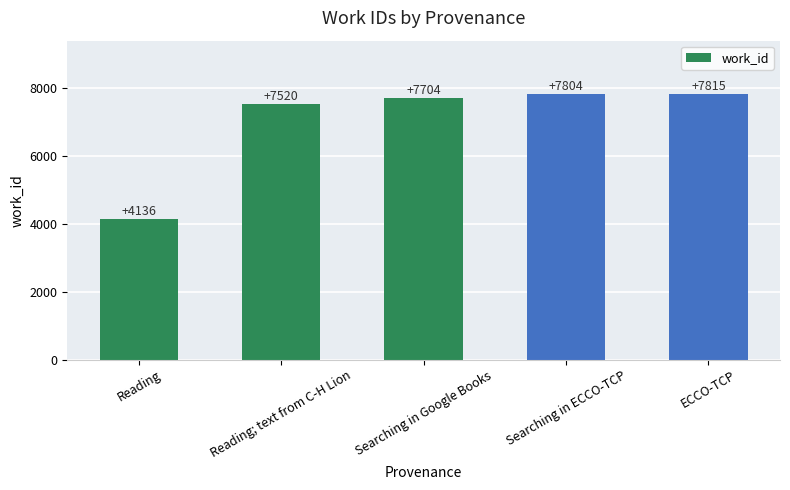

What is the difference between the maximum and second lowest values?

295